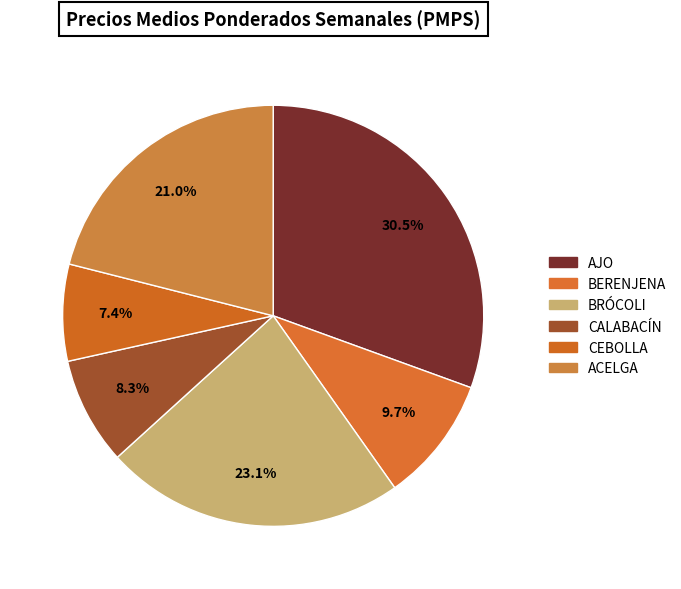

How many segments does this pie chart have?

6